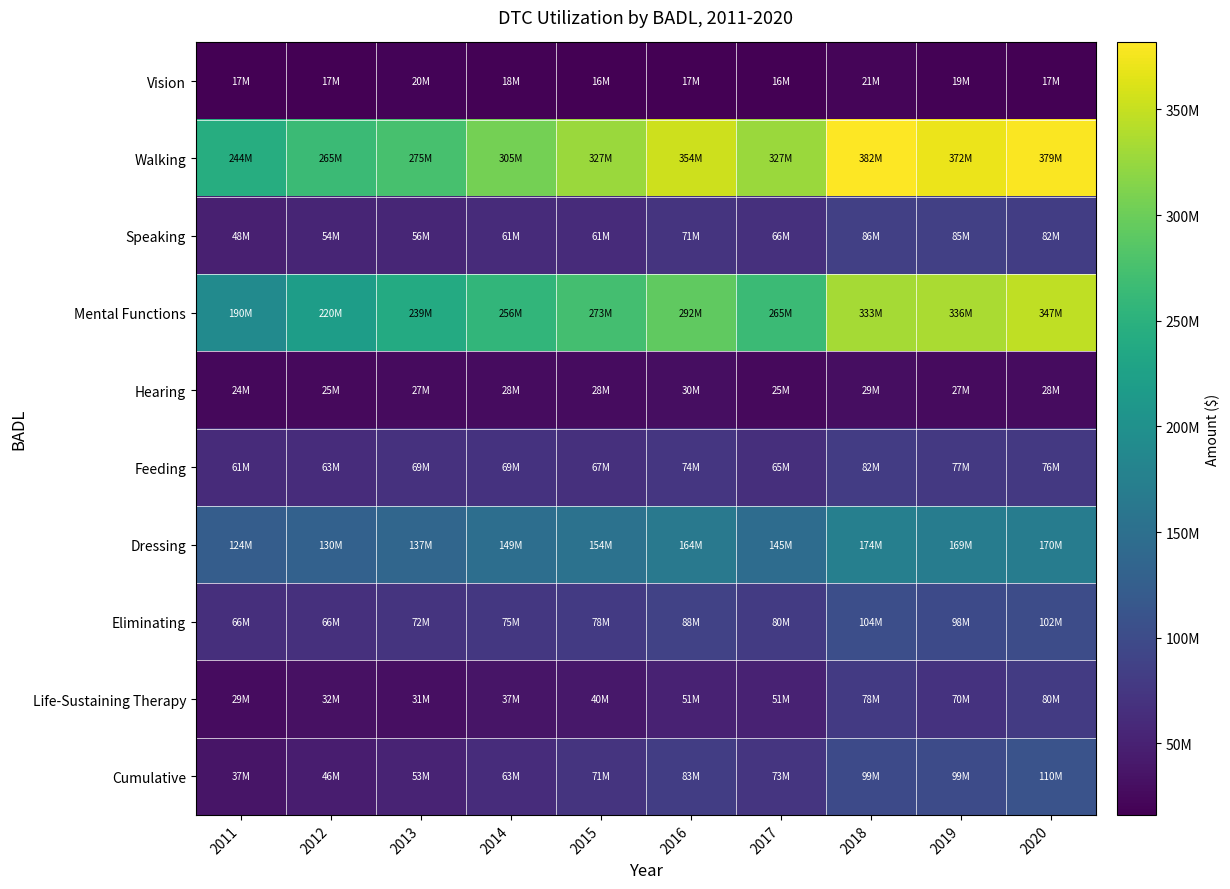

Reading left to right, what are all the values shown in this chart?

Vision: 2011=17028000	2012=17408000	2013=19746000	2014=17957000	2015=16496000	2016=17236000	2017=16154000	2018=20710000	2019=18582000	2020=16554000
Walking: 2011=244126000	2012=264755000	2013=274926000	2014=305342000	2015=327262000	2016=354399000	2017=326523000	2018=381650000	2019=371511000	2020=378998000
Speaking: 2011=47759000	2012=54481000	2013=55725000	2014=60787000	2015=60786000	2016=71290000	2017=66210000	2018=86040000	2019=84977000	2020=82065000
Mental Functions: 2011=190388000	2012=220270000	2013=239412000	2014=256390000	2015=272796000	2016=291886000	2017=264588000	2018=332728000	2019=335678000	2020=347096000
Hearing: 2011=24228000	2012=25464000	2013=26828000	2014=28471000	2015=27988000	2016=29607000	2017=25439000	2018=29026000	2019=27372000	2020=28278000
Feeding: 2011=61209000	2012=62771000	2013=68913000	2014=69413000	2015=67039000	2016=73816000	2017=64870000	2018=81562000	2019=77368000	2020=76197000
Dressing: 2011=123636000	2012=129757000	2013=136920000	2014=148783000	2015=154473000	2016=163862000	2017=145430000	2018=174297000	2019=169367000	2020=170347000
Eliminating: 2011=65710000	2012=66412000	2013=71631000	2014=75270000	2015=77596000	2016=87954000	2017=80235000	2018=103641000	2019=98402000	2020=101565000
Life-Sustaining Therapy: 2011=28593000	2012=32022000	2013=31246000	2014=36504000	2015=39932000	2016=50506000	2017=51373000	2018=77553000	2019=69657000	2020=79512000
Cumulative: 2011=36718000	2012=45568000	2013=52924000	2014=63124000	2015=71290000	2016=83142000	2017=72757000	2018=98805000	2019=99029000	2020=109622000